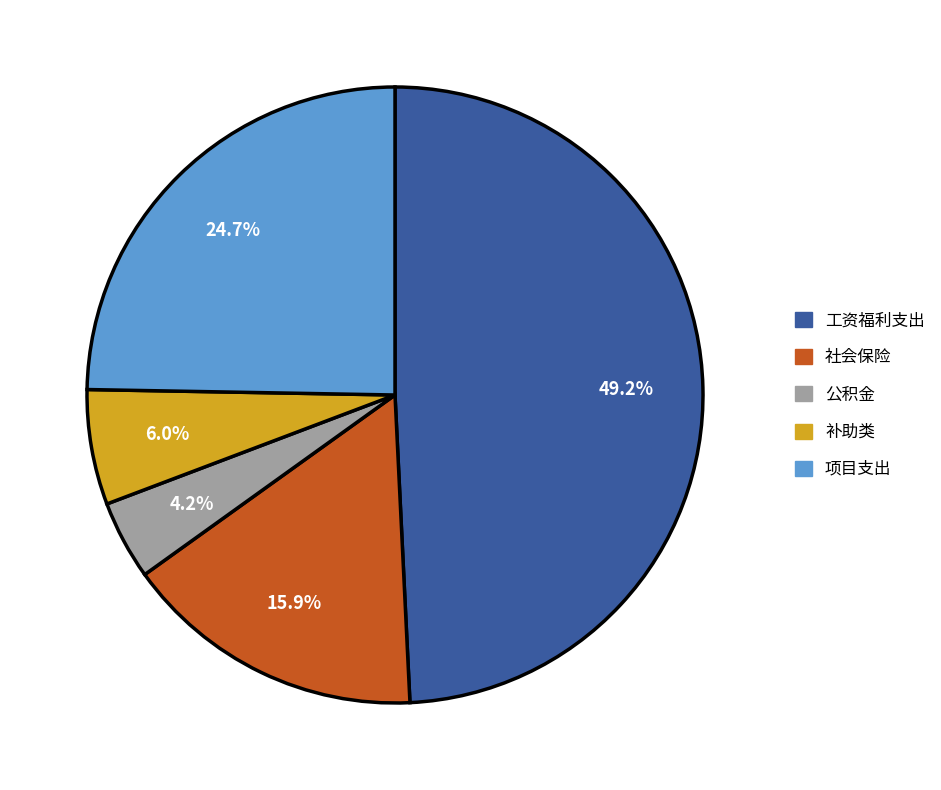

Which has a higher value, 补助类 or 社会保险?

社会保险